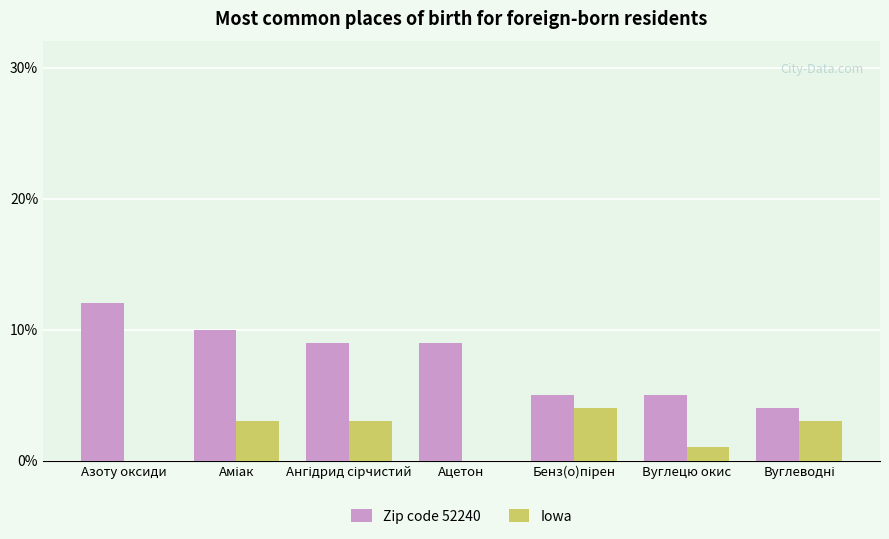

Reading left to right, list all the values displayed in this chart.

Zip code 52240: 12	10	9	9	5	5	4
Iowa: 0	3	3	0	4	1	3